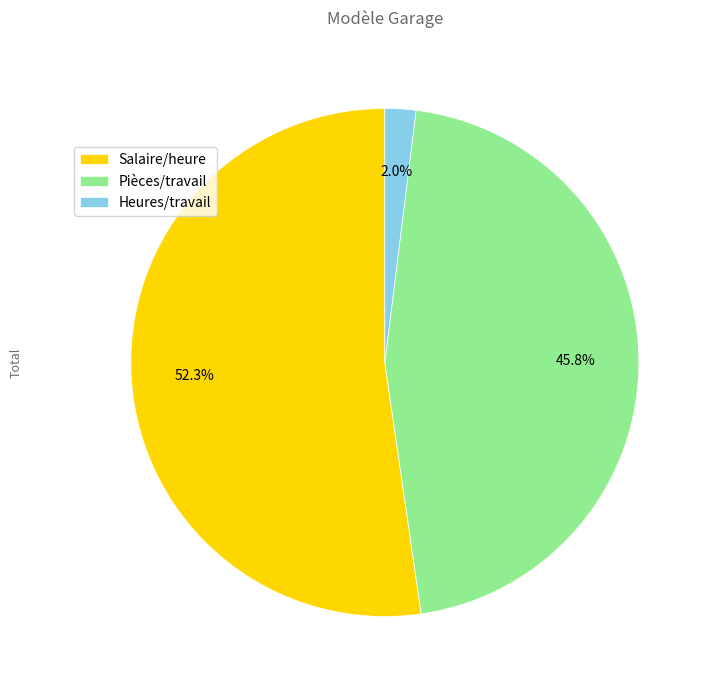

Is Heures/travail the majority of the pie?

No